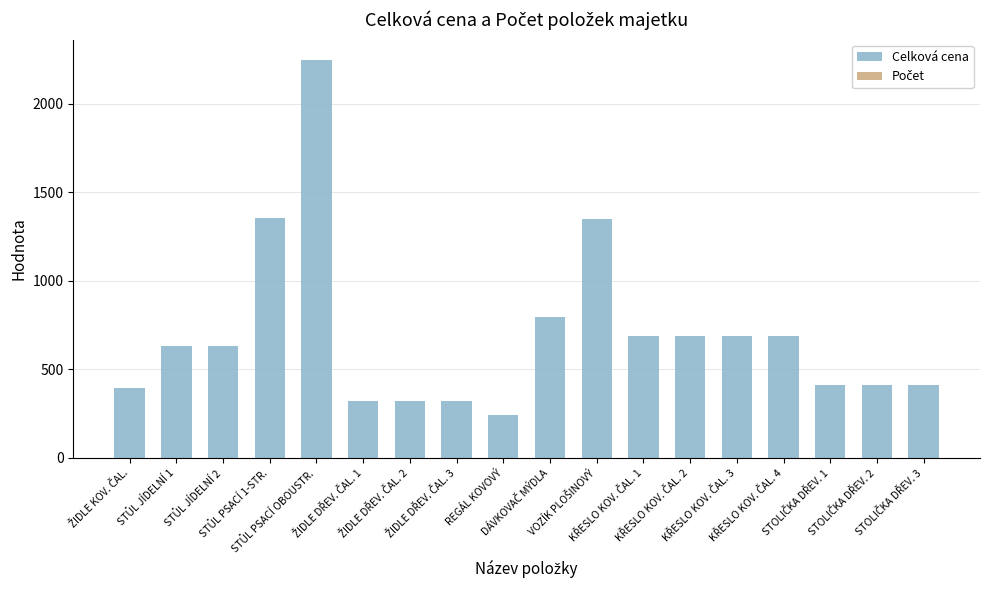

At which label does Celková cena reach its peak?

STŮL PSACÍ OBOUSTR.